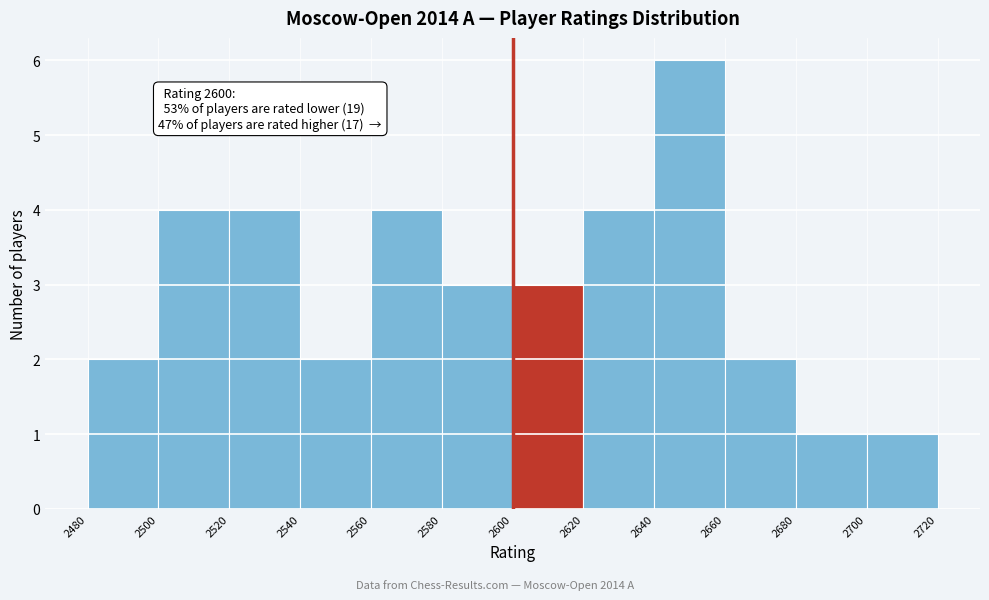

Which range on the x-axis has the tallest bar?

2640 to 2660